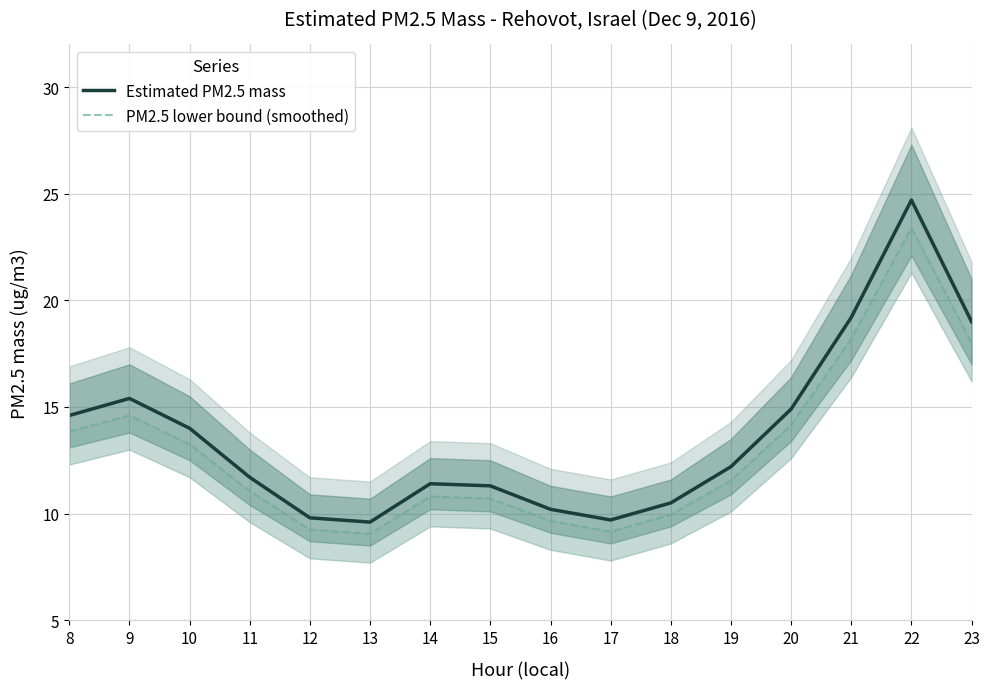

At which label does Estimated PM2.5 mass first exceed 12?

8